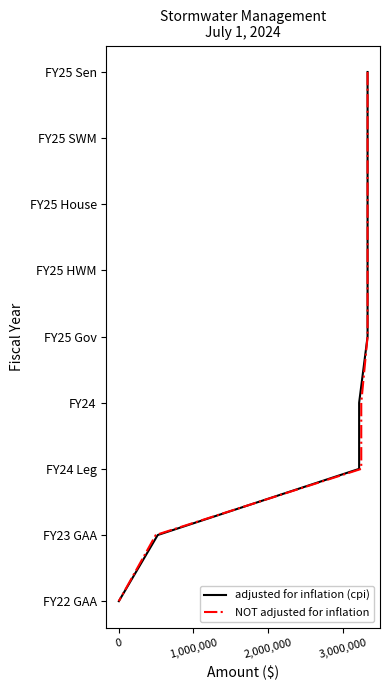

True or false: adjusted for inflation (cpi) has a value of 0 at 0.

False